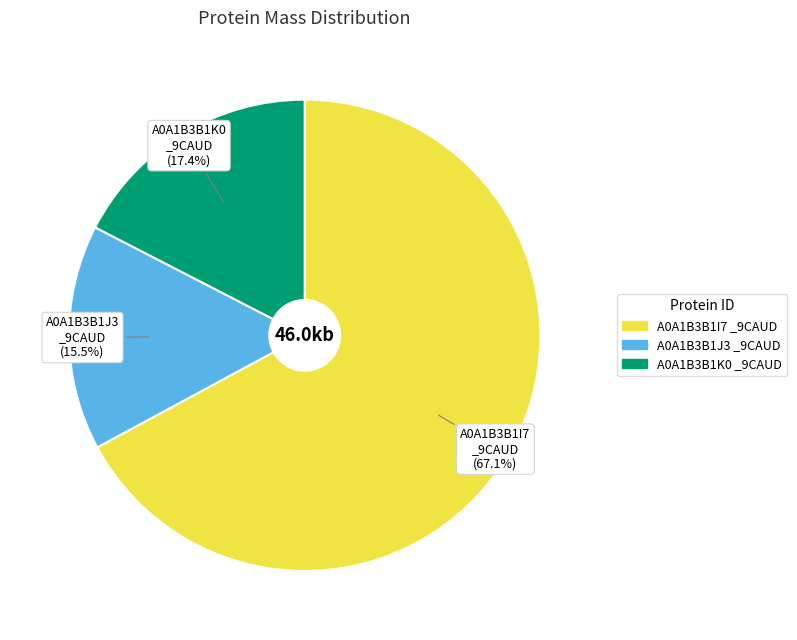

Which slice is the smallest?

A0A1B3B1J3 _9CAUD